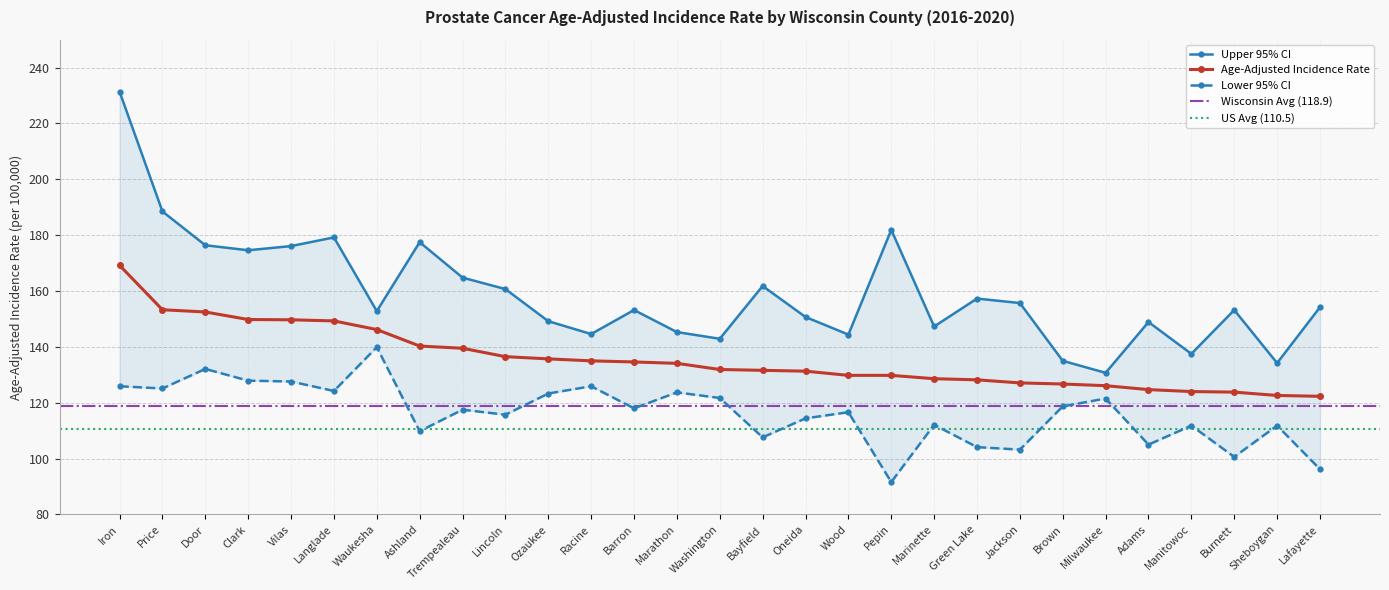

At how many categories does at least one series exceed 226?

1